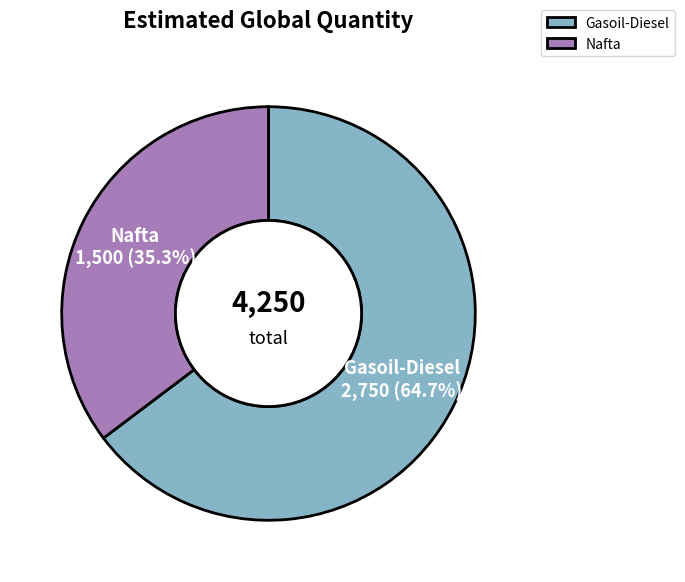

What is the majority slice?

Gasoil-Diesel